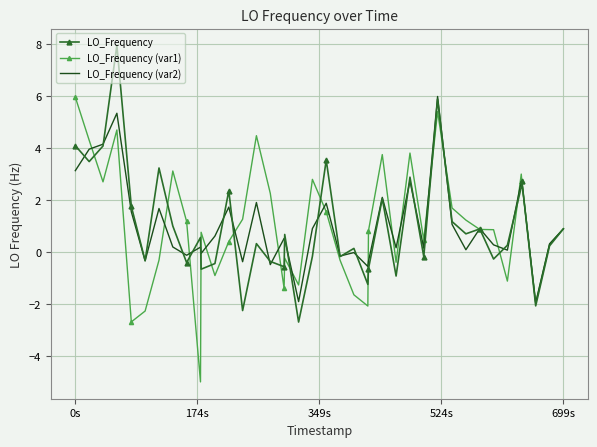

What is the average value of the LO_Frequency (var1) series?

1.0